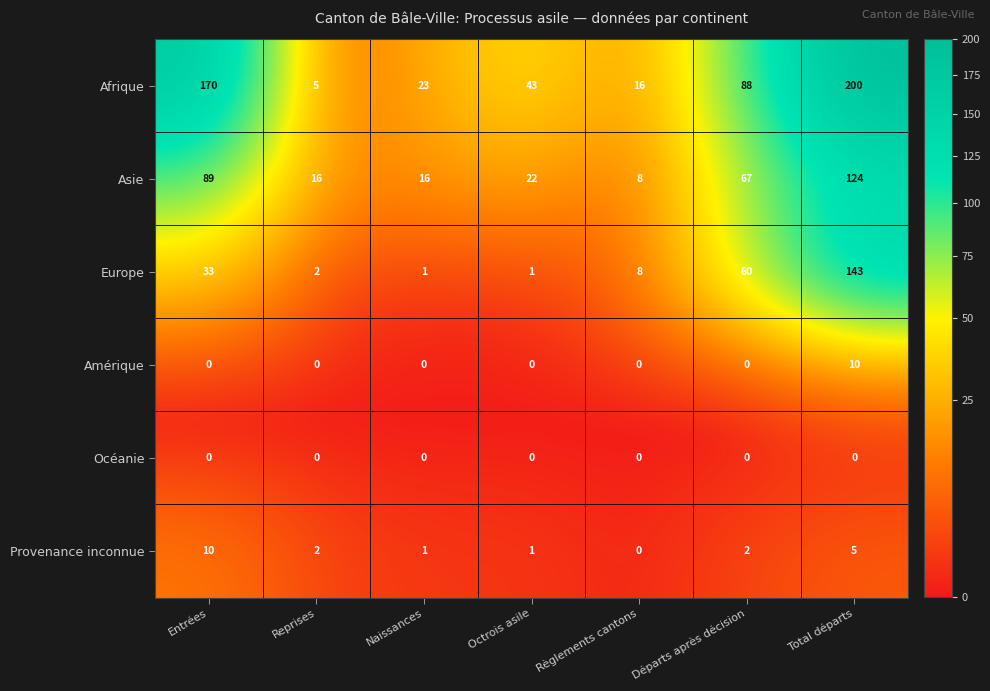

What is the greatest value displayed?

200